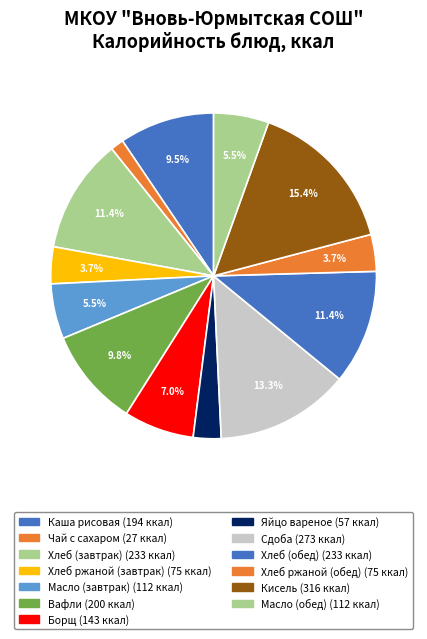

Rank the categories by value from lowest to highest.

Чай с сахаром, Яйцо вареное, Хлеб ржаной (завтрак), Хлеб ржаной (обед), Масло (завтрак), Масло (обед), Борщ, Каша рисовая, Вафли, Хлеб (завтрак), Хлеб (обед), Сдоба, Кисель